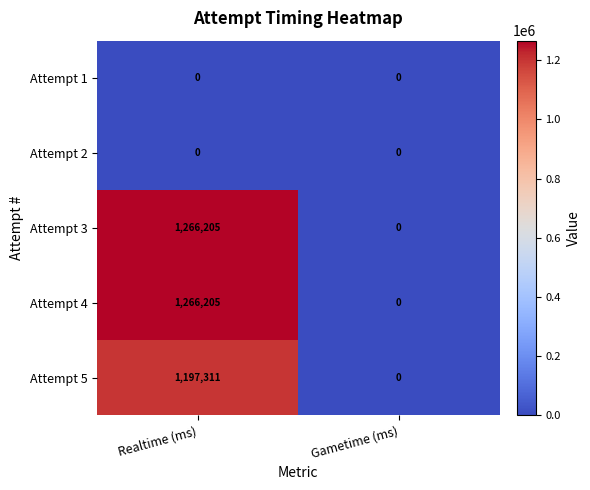

What is the spread (max minus min) of values at Realtime (ms)?

1266205